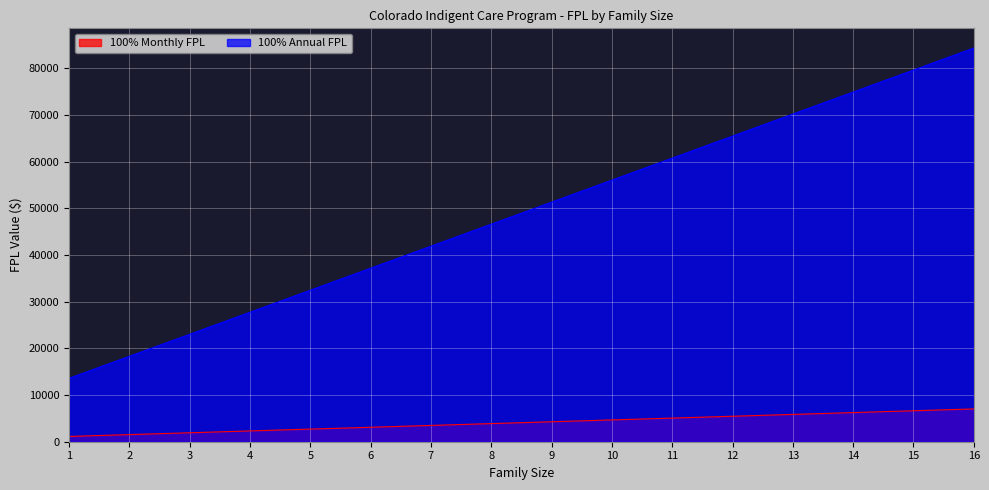

At how many categories does at least one series exceed 61148?

5